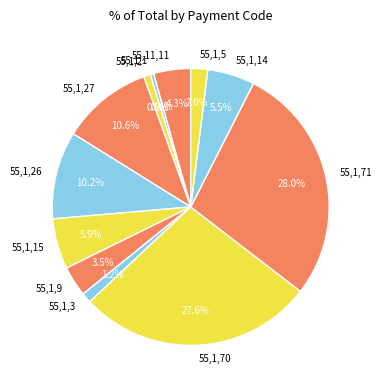

Combined, do 55,1,2 and 55,1,27 account for over 50%?

No